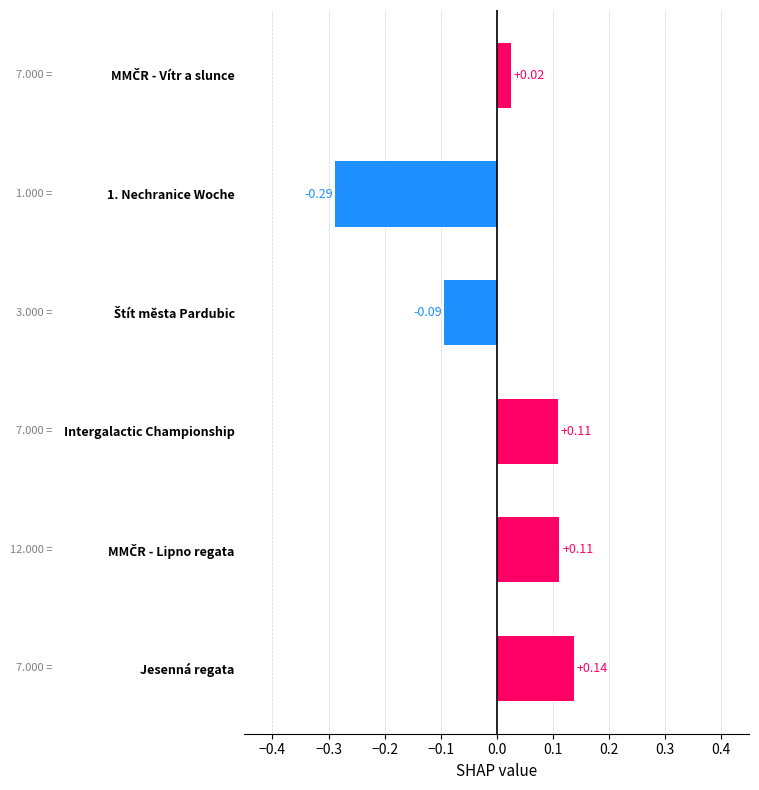

What is the difference between the second highest and minimum values?

0.4